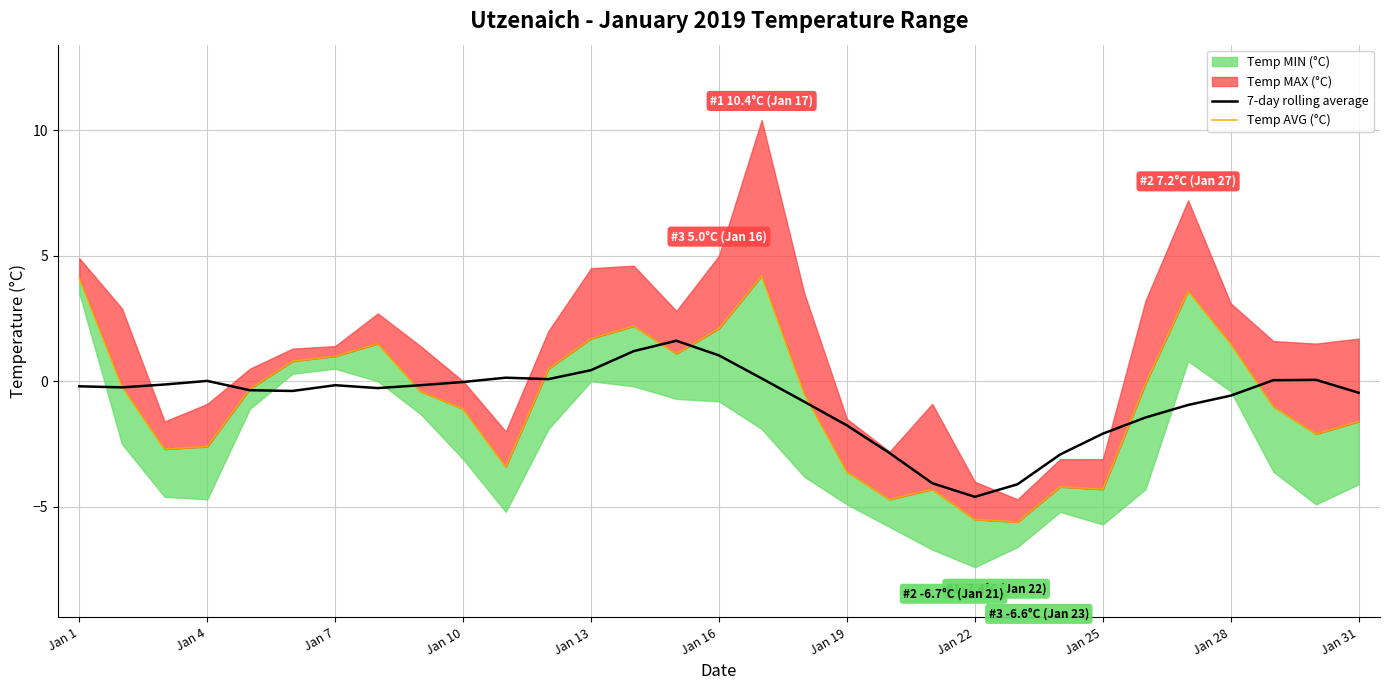

Which category has the lowest value in the 7-day rolling average series?

Jan 22